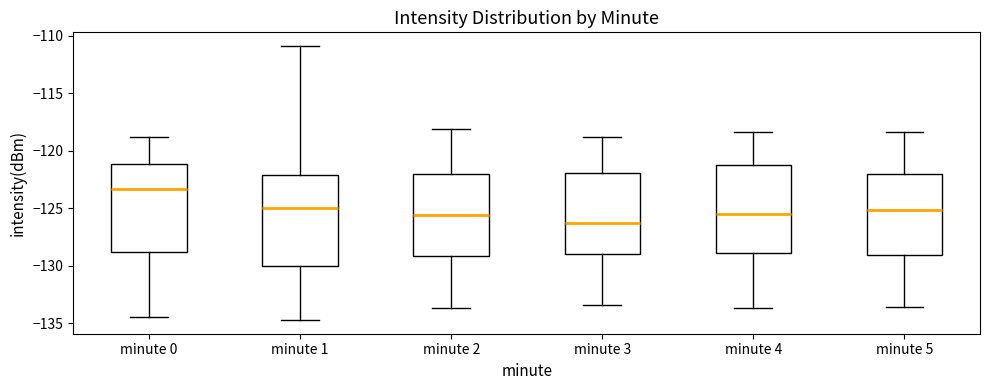

Reading left to right, read every box against the y-axis: the position of its median line, the range the box covers, and the ends of its whiskers. The values are not printed on the chart, so give them approximately, as read against the axis.

minute 0: median -123.5, box -129.0 to -121.0, whiskers -134.5 to -119.0
minute 1: median -125.0, box -130.0 to -122.0, whiskers -134.5 to -111.0
minute 2: median -125.5, box -129.0 to -122.0, whiskers -133.5 to -118.0
minute 3: median -126.5, box -129.0 to -122.0, whiskers -133.5 to -119.0
minute 4: median -125.5, box -129.0 to -121.5, whiskers -133.5 to -118.5
minute 5: median -125.0, box -129.0 to -122.0, whiskers -133.5 to -118.5